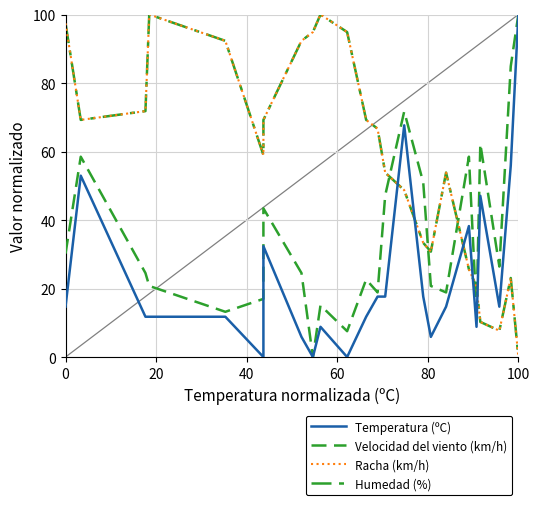

How many data points in Racha (km/h) are less than 66?

12